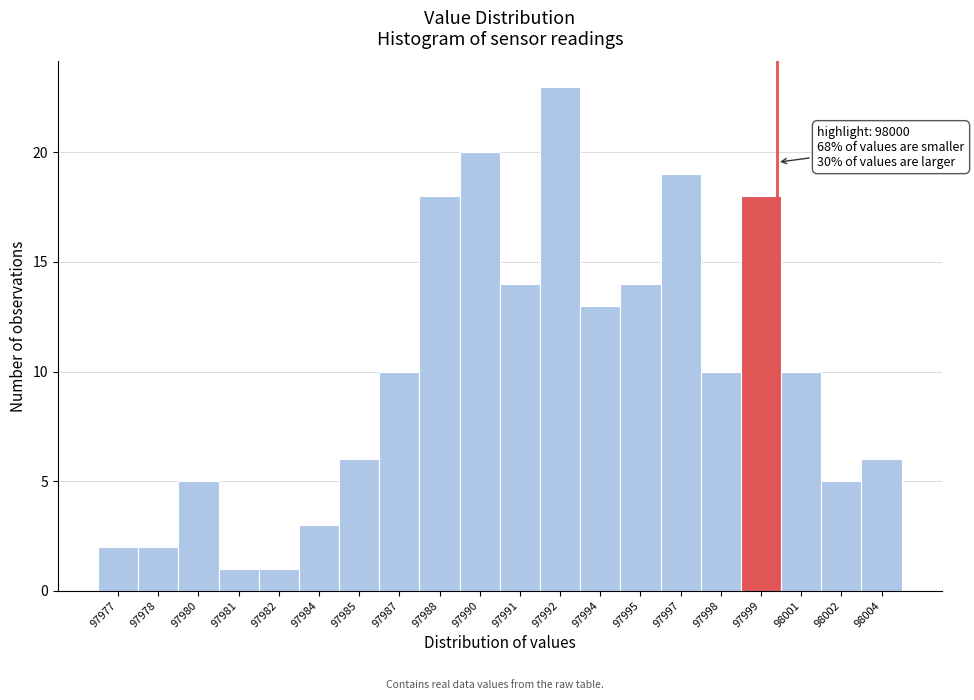

Reading left to right, transcribe all the data shown in this chart.

97977=2	97978=2	97980=5	97981=1	97982=1	97984=3	97985=6	97987=10	97988=18	97990=20	97991=14	97992=23	97994=13	97995=14	97997=19	97998=10	97999=18	98001=10	98002=5	98004=6